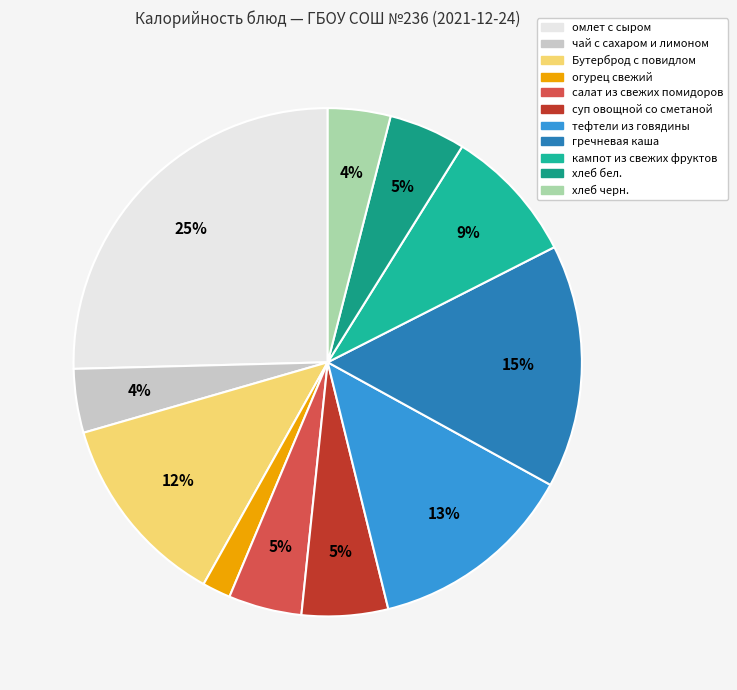

How many segments does this pie chart have?

11